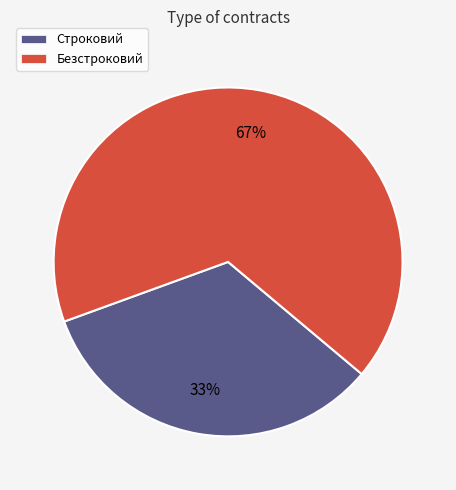

Approximately how many times larger is the value at Безстроковий compared to Строковий?

2.0